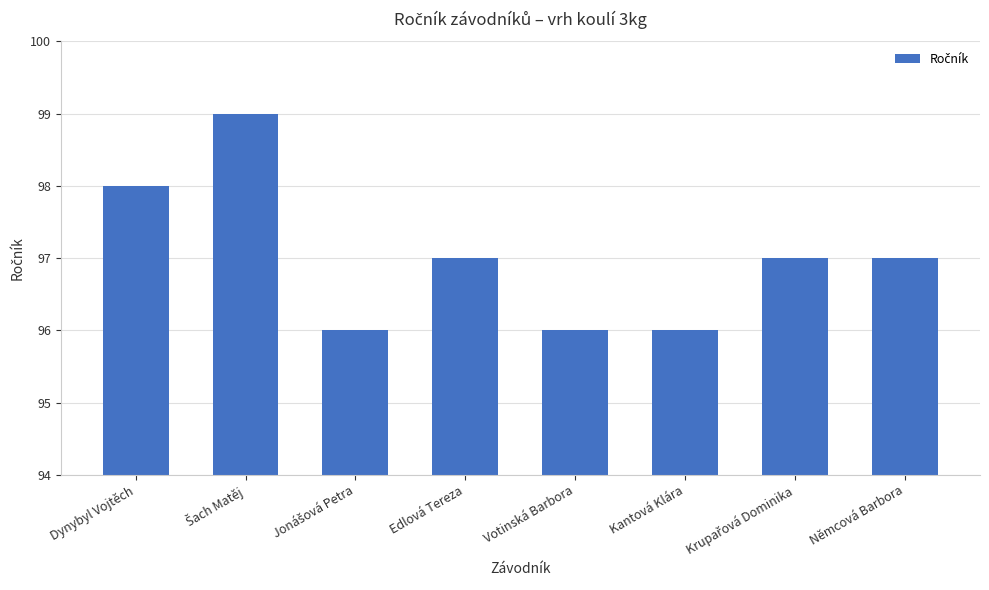

What is the change in value from Kantová Klára to Němcová Barbora?

+1